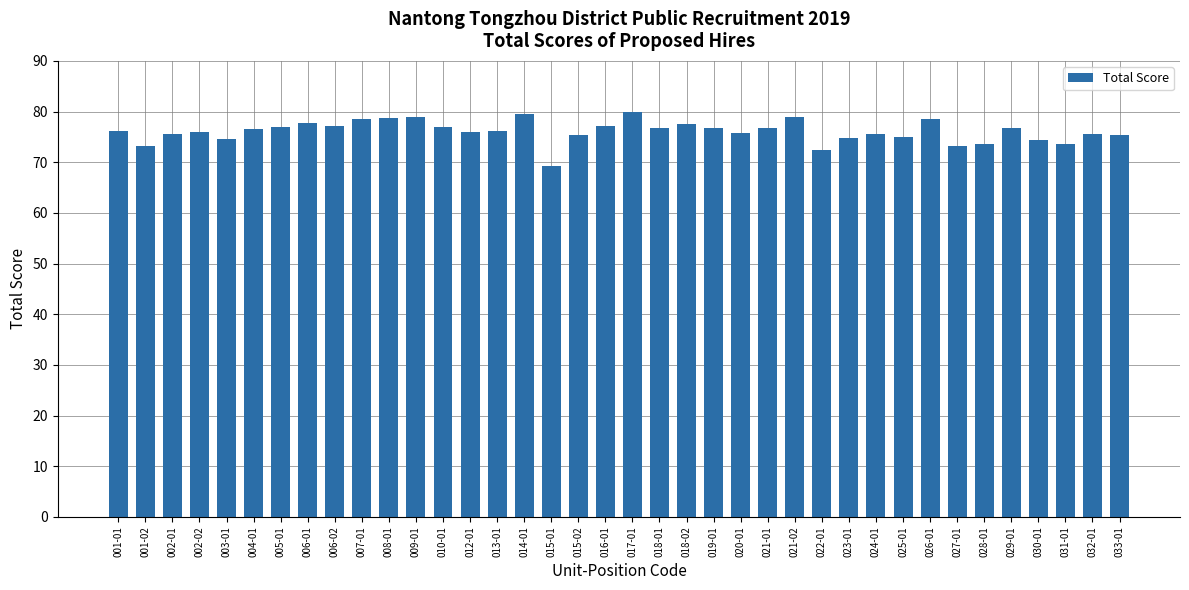

Is it true that the value at 025-01 is 75.0?

True